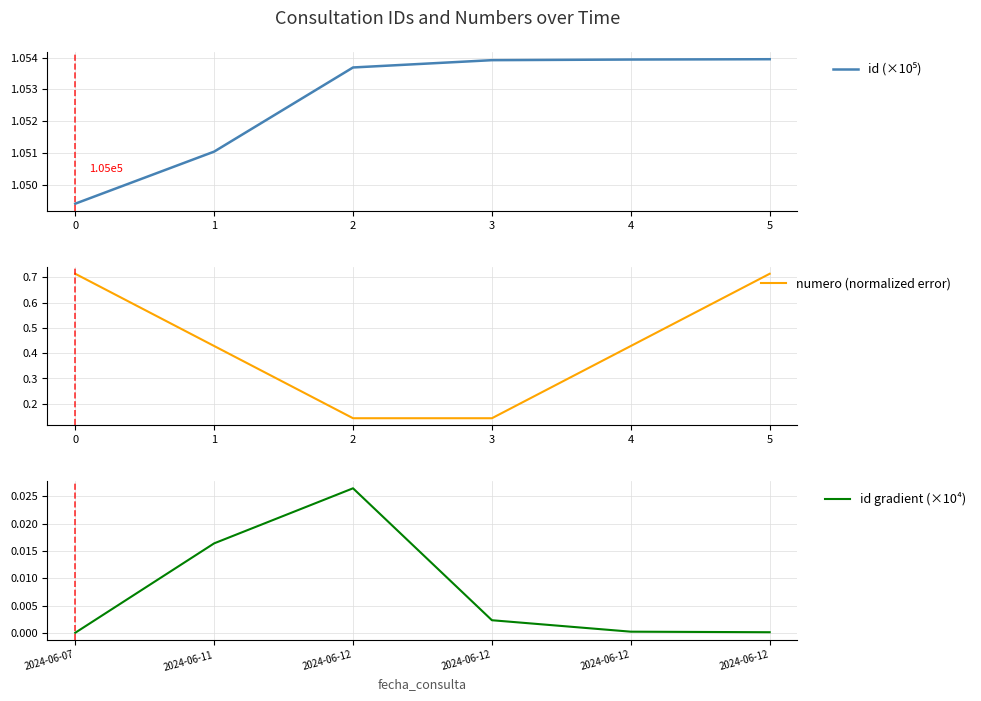

Reading left to right, list all the values displayed in this chart.

id (×10⁵): 1.0	1.1	1.1	1.1	1.1	1.1
numero (normalized error): 0.7	0.4	0.1	0.1	0.4	0.7
id gradient (×10⁴): 0.0	0.0	0.0	0.0	0.0	0.0